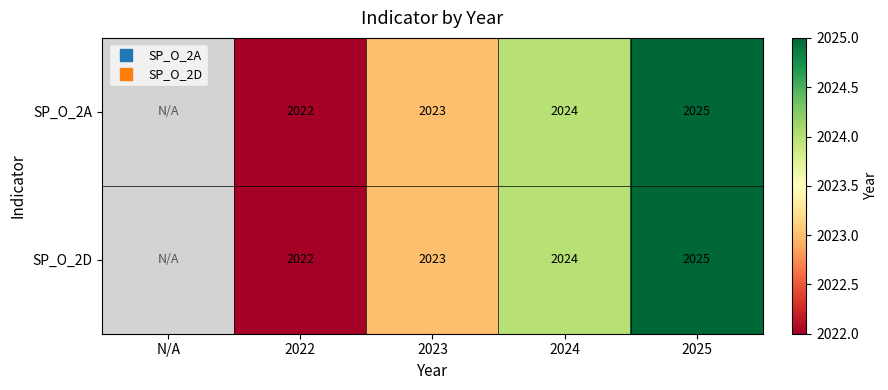

At which category does the chart reach its minimum across all series?

2022